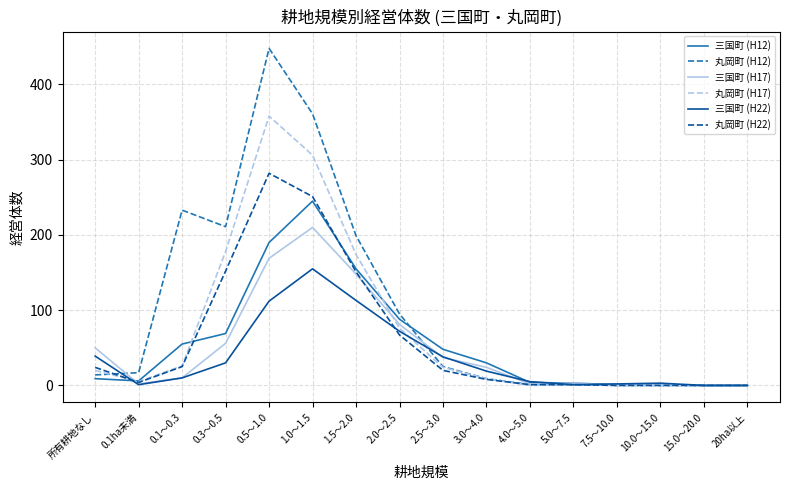

Rank the series at 2.0～2.5 from highest to lowest value.

丸岡町 (H12), 三国町 (H12), 三国町 (H17), 丸岡町 (H17), 三国町 (H22), 丸岡町 (H22)